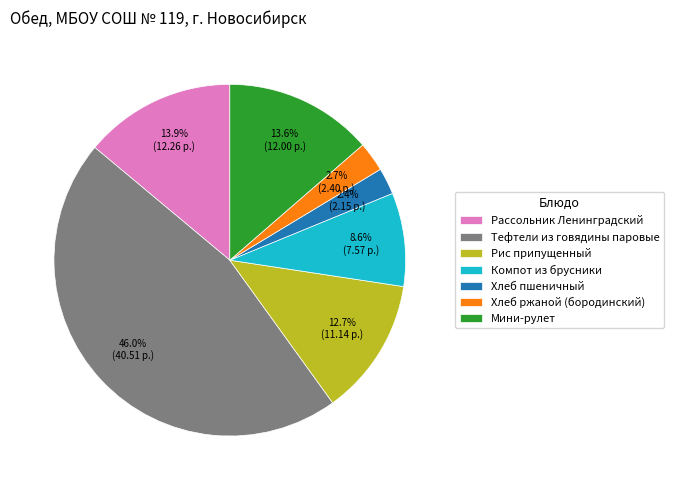

True or false: Компот из брусники accounts for 20% of the total.

False